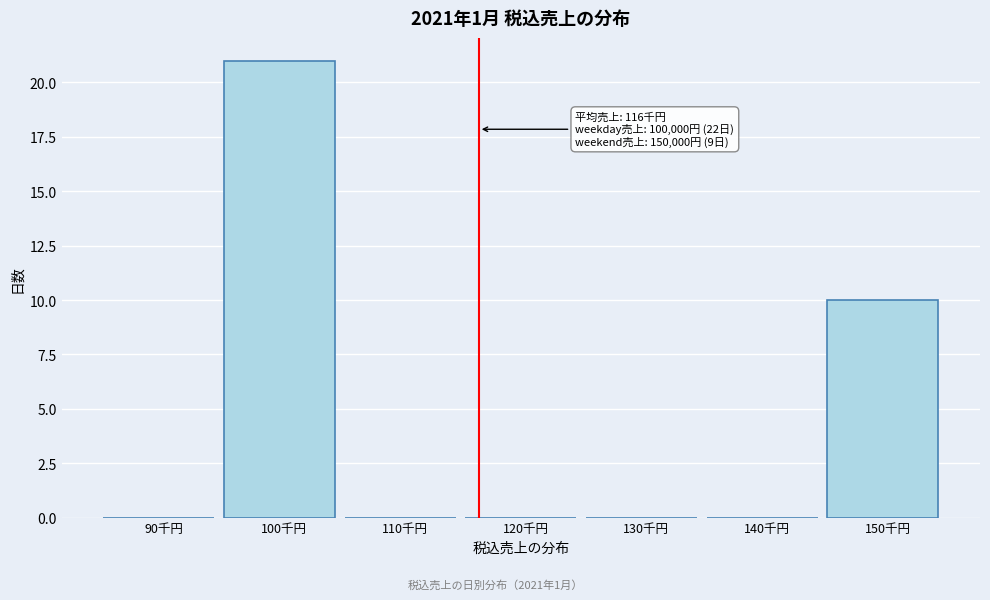

Reading right to left, what are all the values shown in this chart?

150千円=10	140千円=0	130千円=0	120千円=0	110千円=0	100千円=21	90千円=0